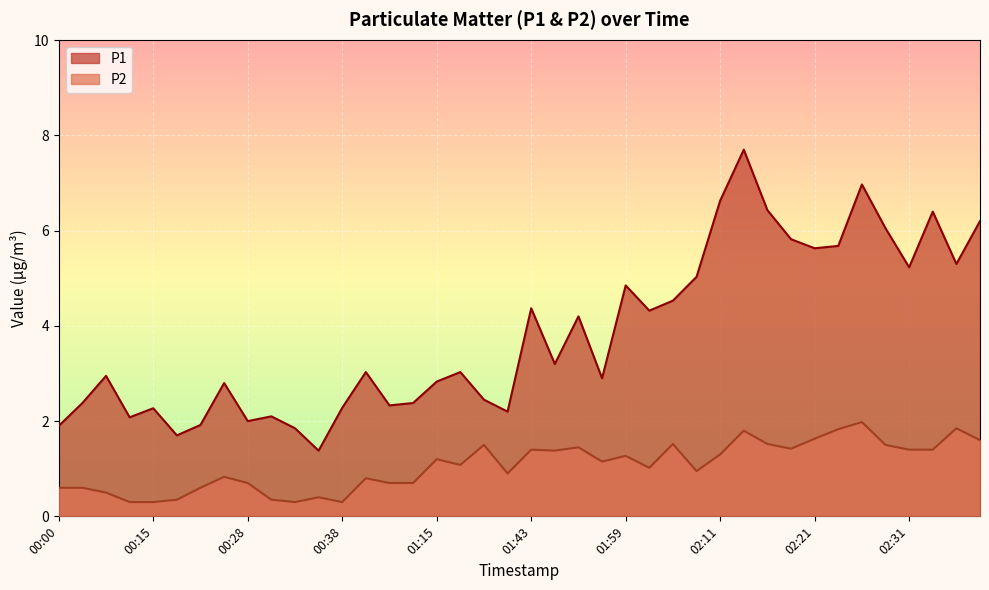

What position from the left is 01:06?

15